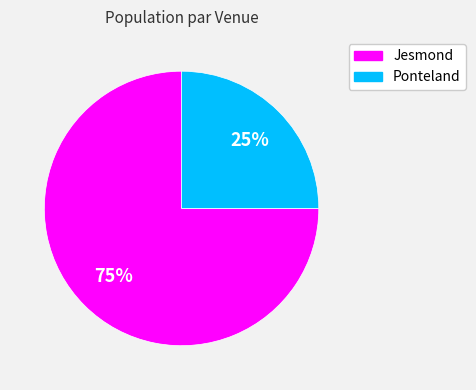

Which category has the smallest portion of the pie?

Ponteland